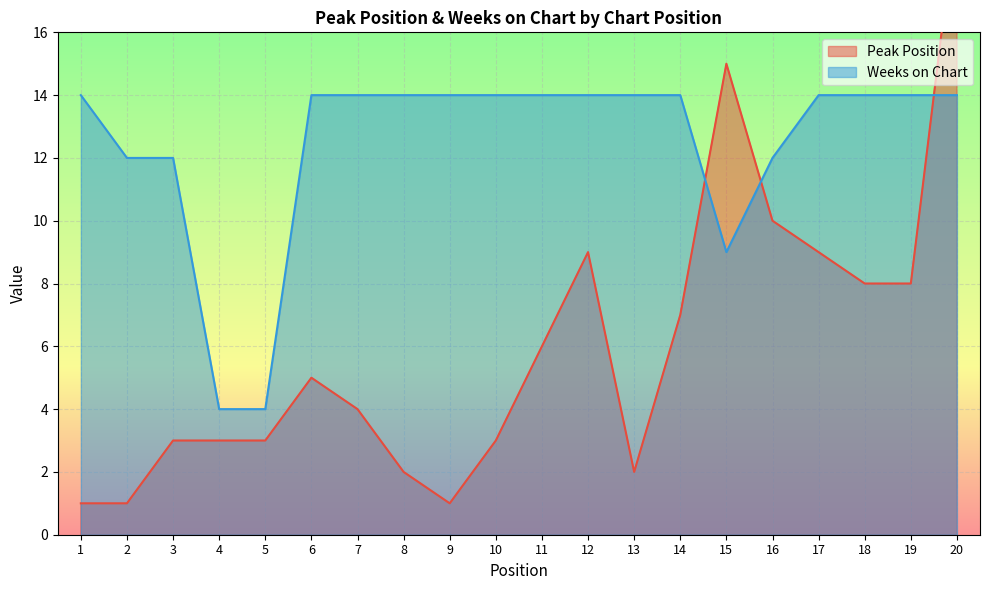

Is it true that Weeks on Chart equals 14 at 10?

True